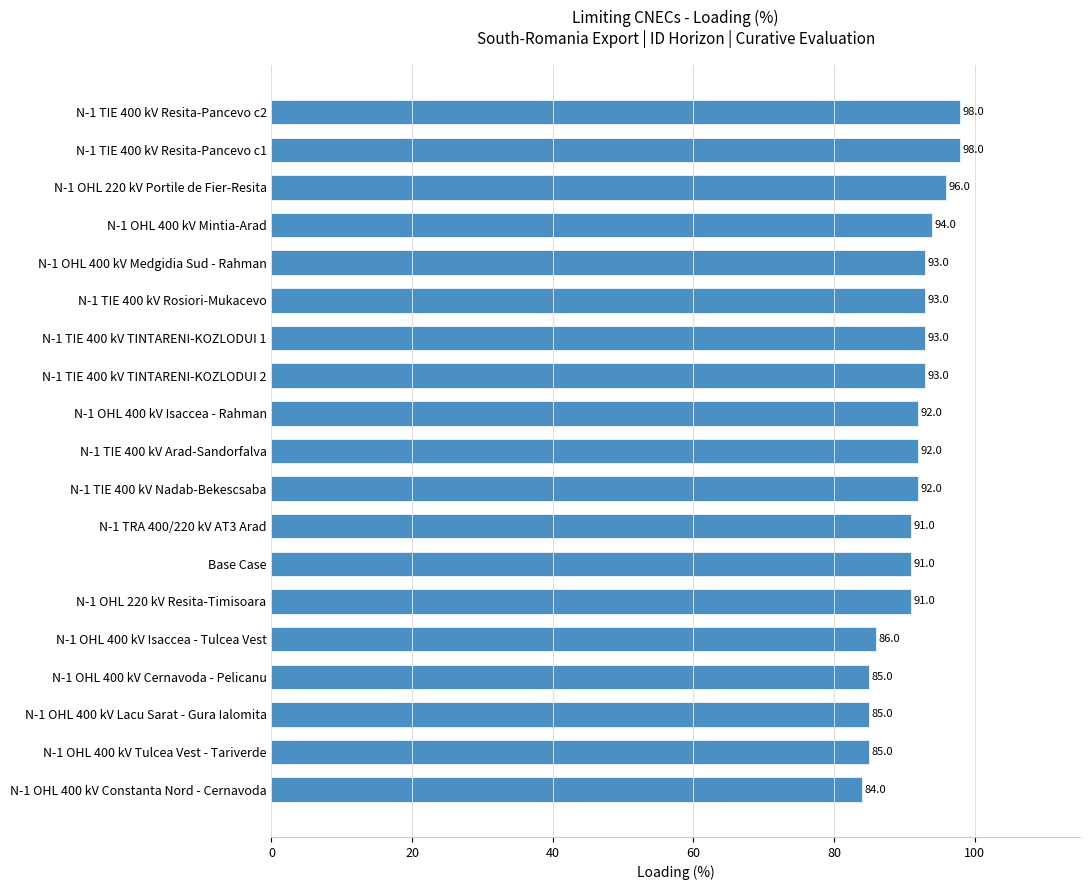

What is the average value?

91